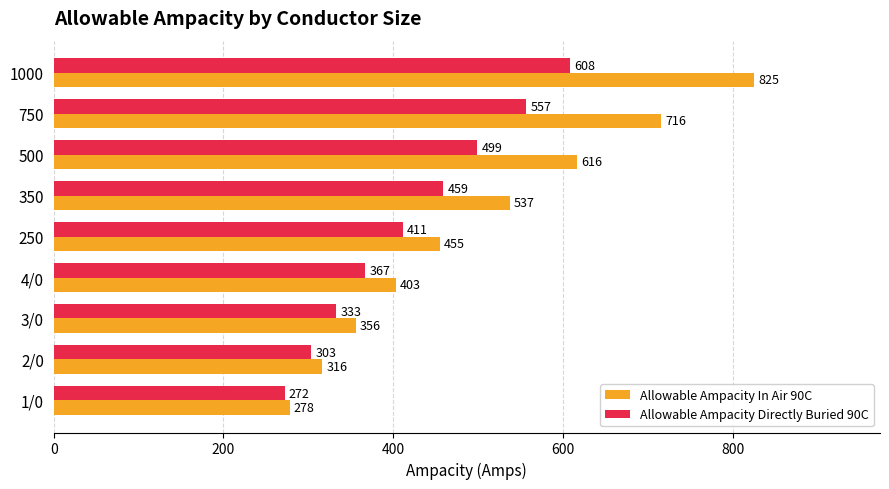

What is the sum of all Allowable Ampacity Directly Buried 90C values?

3809